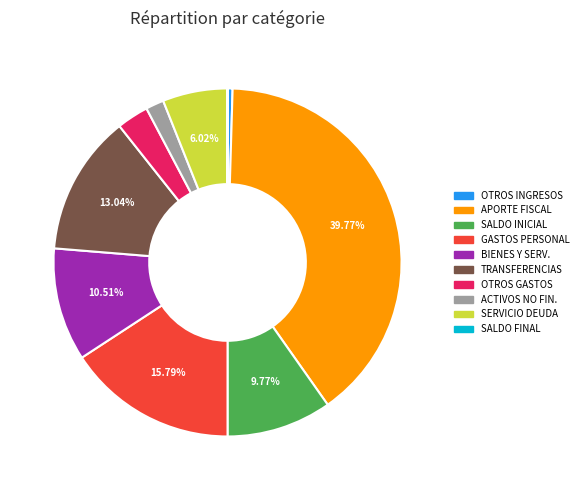

Combined, do TRANSFERENCIAS and BIENES Y SERV. account for over 50%?

No